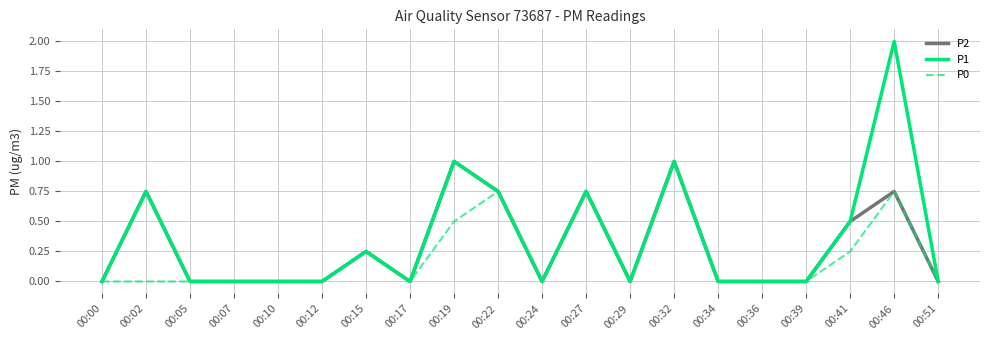

Is it true that P2 equals 0.5 at 00:41?

True